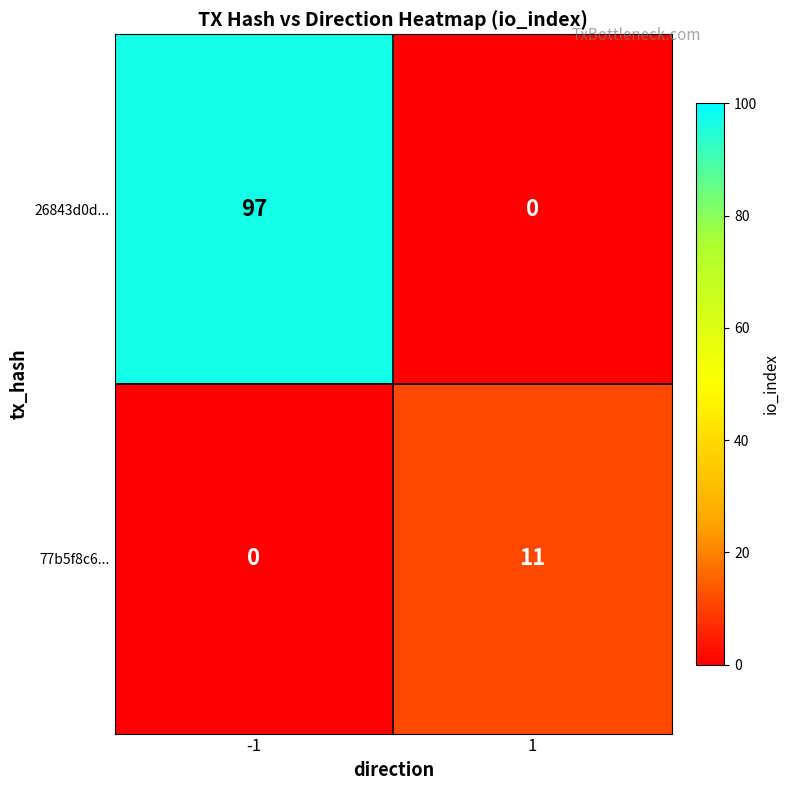

What is the difference between the 26843d0d... values at -1 and 1?

97